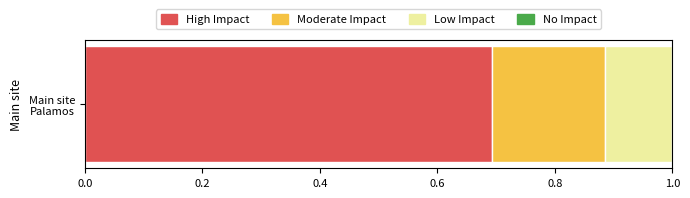

What is the highest value of the High Impact series?

0.7